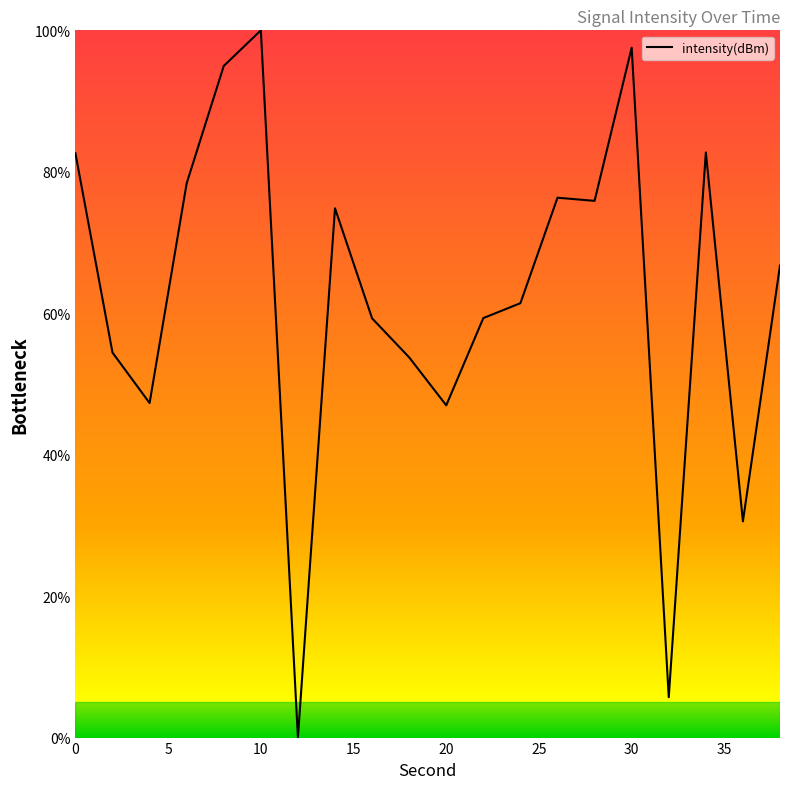

Count the number of values greater than 66.

10